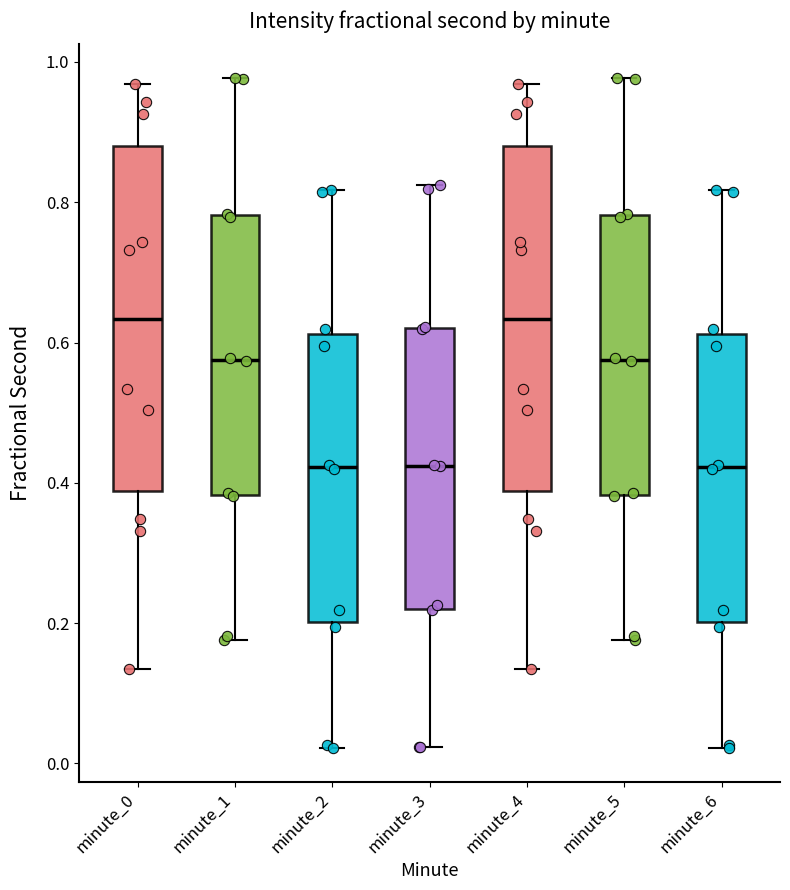

Reading left to right, transcribe this box plot: for each box, give where its median line is, the range the box spans, and where its two whiskers end, as read against the y-axis. The values are not printed on the chart, so give them approximately, as read against the axis.

minute_0: median 0.64, box 0.38 to 0.88, whiskers 0.14 to 0.96
minute_1: median 0.58, box 0.38 to 0.78, whiskers 0.18 to 0.98
minute_2: median 0.42, box 0.20 to 0.62, whiskers 0.02 to 0.82
minute_3: median 0.42, box 0.22 to 0.62, whiskers 0.02 to 0.82
minute_4: median 0.64, box 0.38 to 0.88, whiskers 0.14 to 0.96
minute_5: median 0.58, box 0.38 to 0.78, whiskers 0.18 to 0.98
minute_6: median 0.42, box 0.20 to 0.62, whiskers 0.02 to 0.82